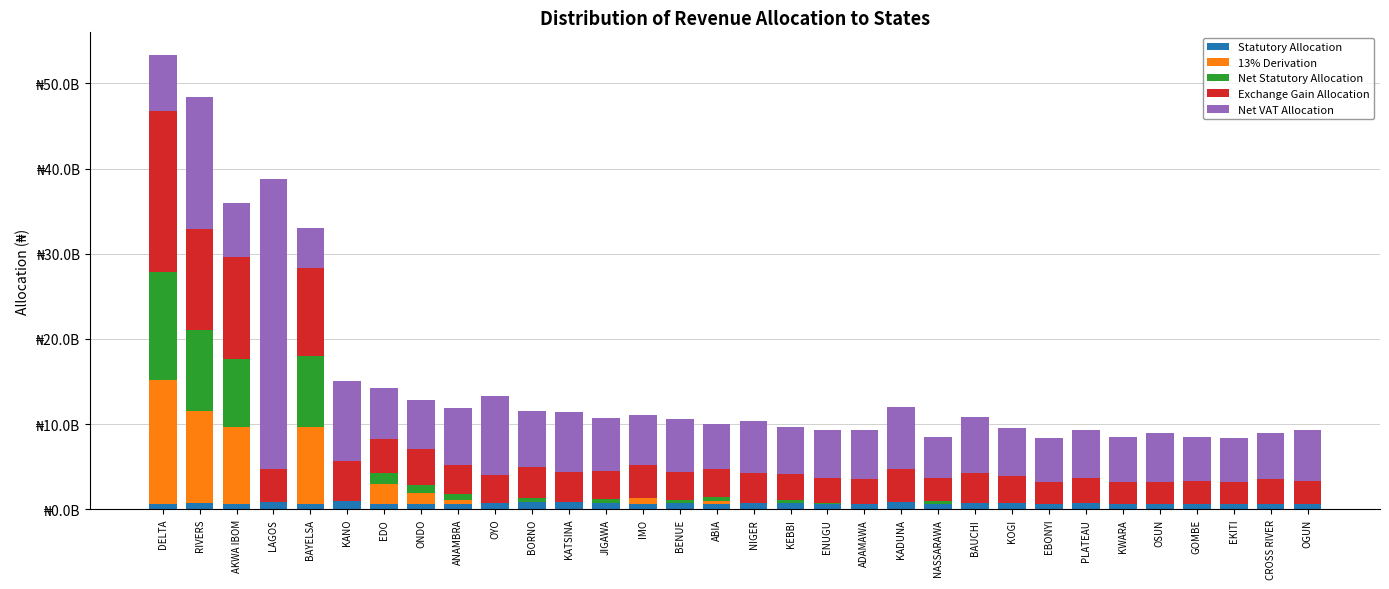

What are all the series names shown in the legend?

Statutory Allocation, 13% Derivation, Net Statutory Allocation, Exchange Gain Allocation, Net VAT Allocation